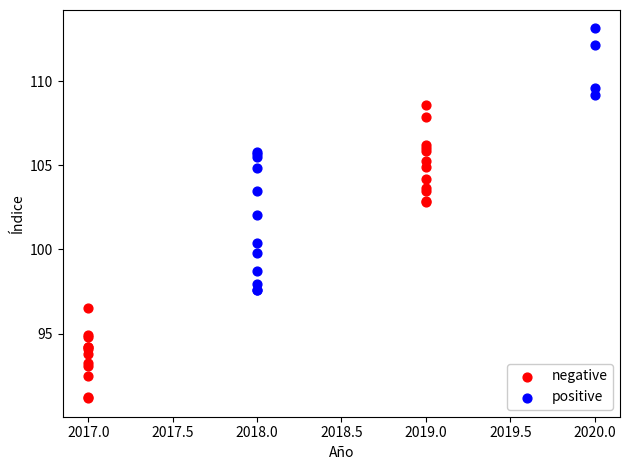

Which series contains the highest Y value?

positive